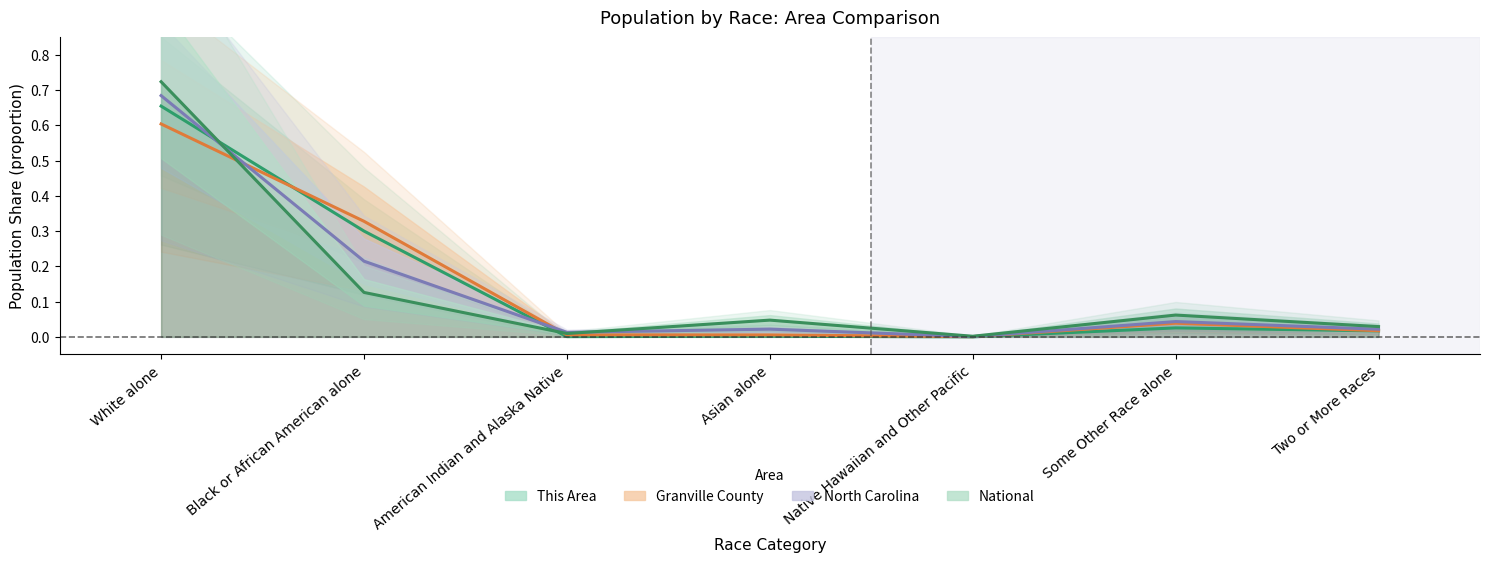

Rank the series by their maximum value, from lowest to highest.

Granville County, This Area, North Carolina, National